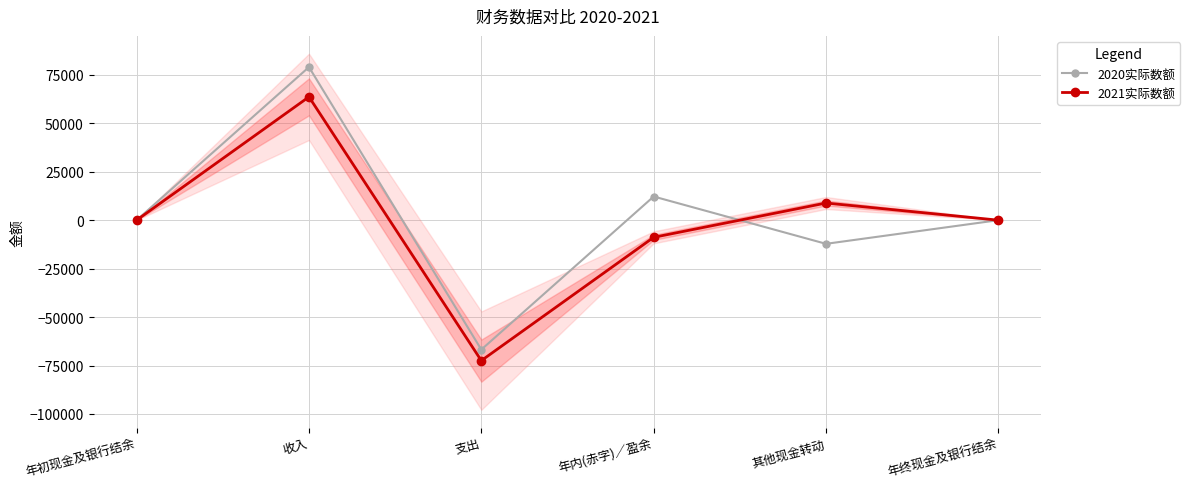

What is the value of the 2021实际数额 point at the 2nd from the left?

63623